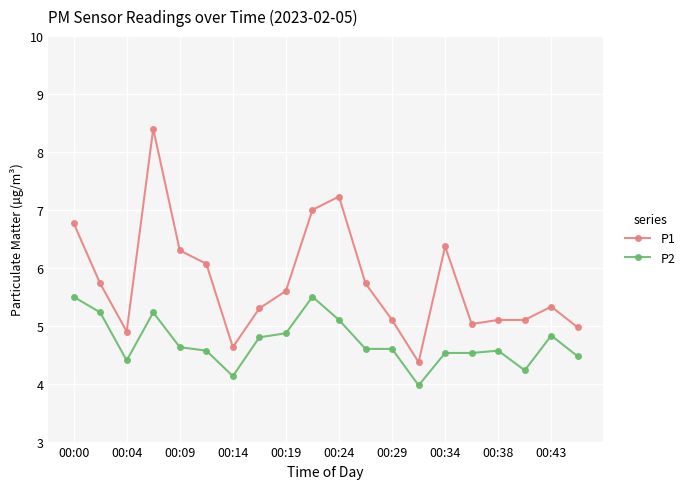

Which series has the largest total across all categories?

P1